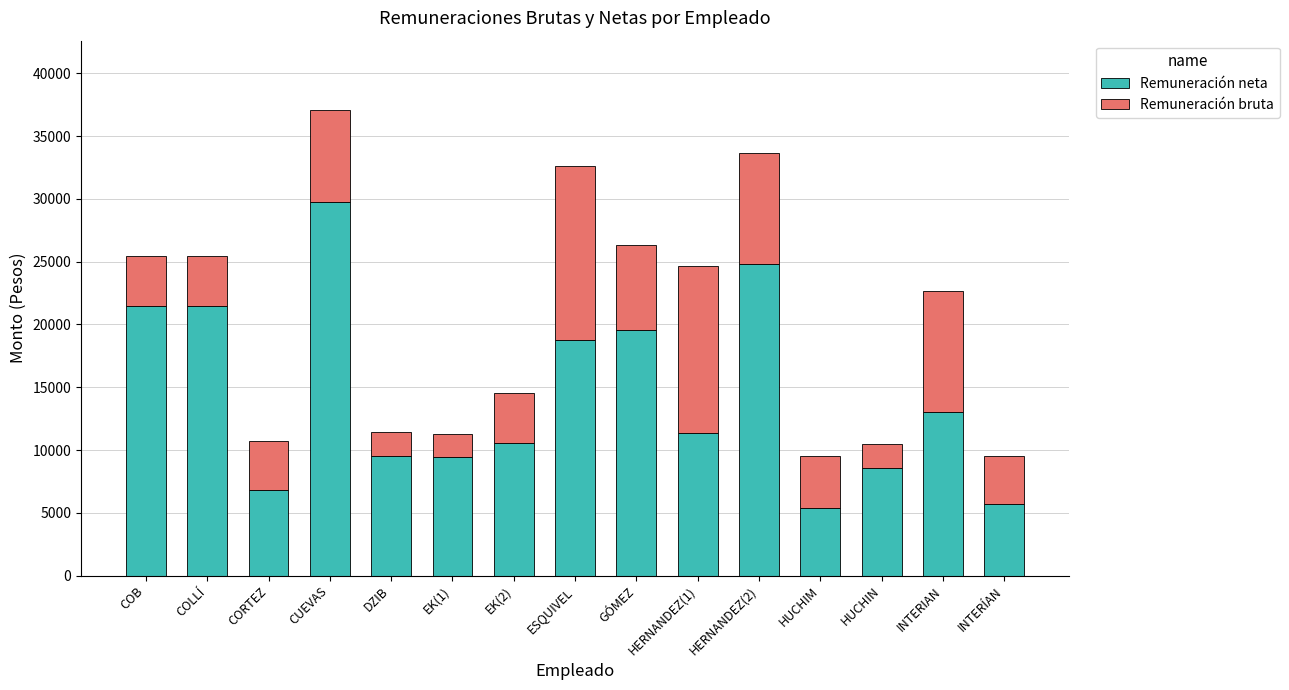

At which category is the sum across all series the highest?

CUEVAS